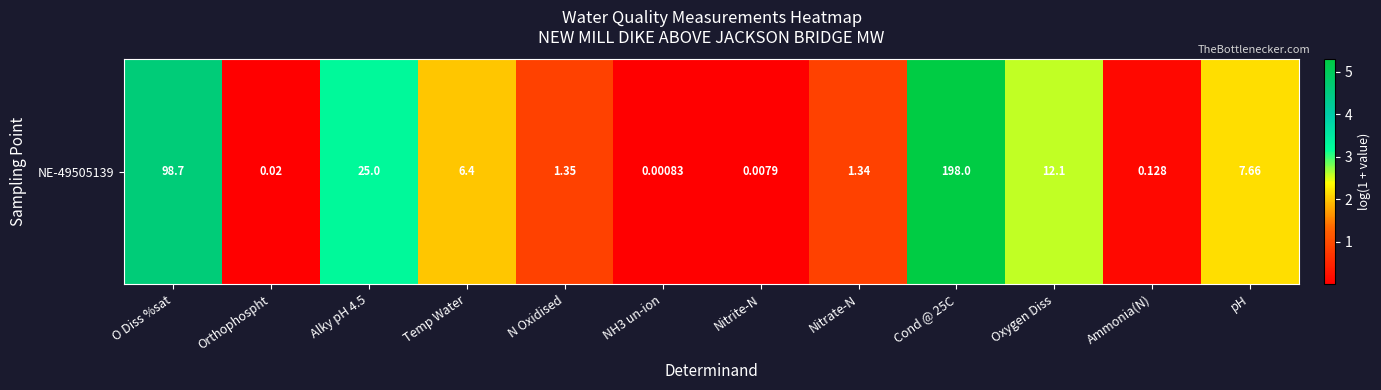

Reading right to left, list all the values displayed in this chart.

2.2	0.1	2.6	5.3	0.9	0.0	0.0	0.9	2.0	3.3	0.0	4.6